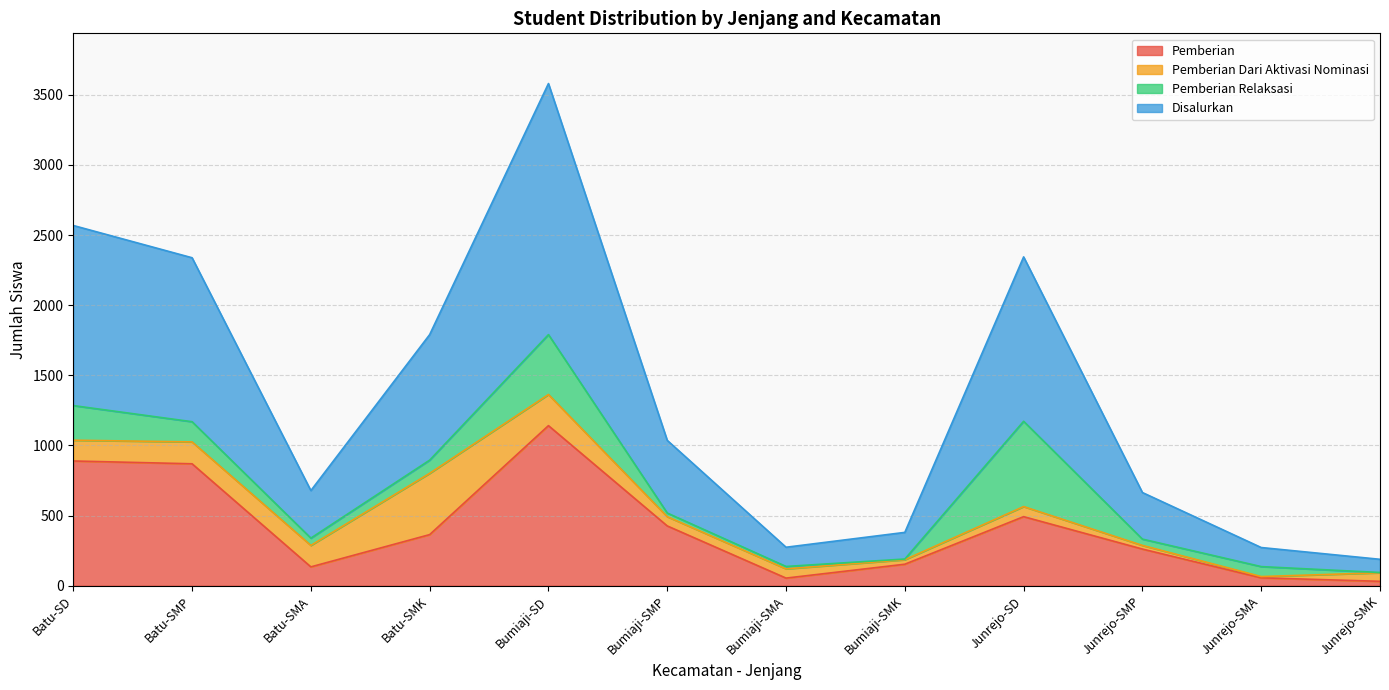

What is the total value across all series at Batu-SD?

2568